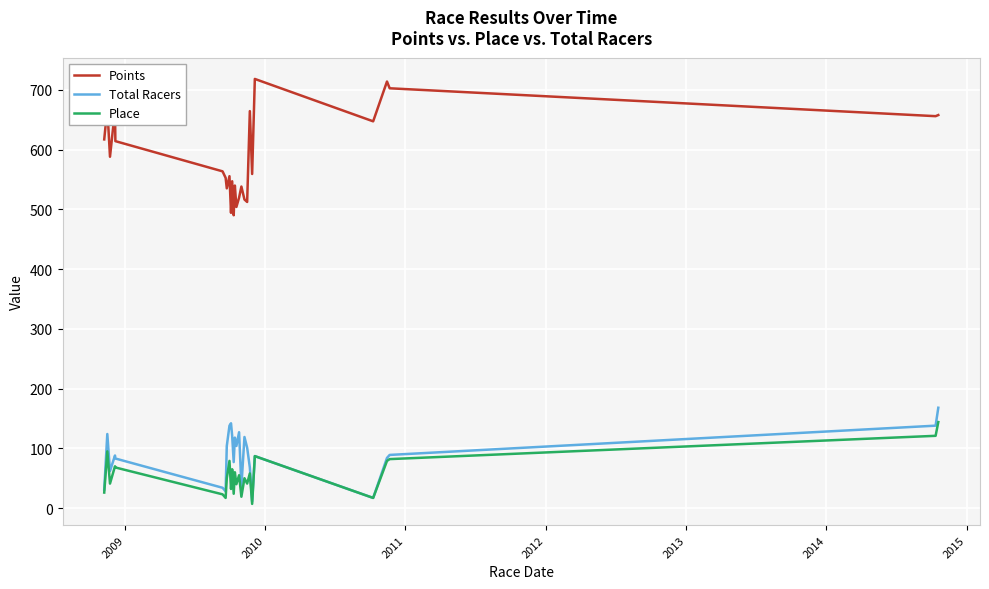

True or false: Points and Total Racers intersect in this chart.

False